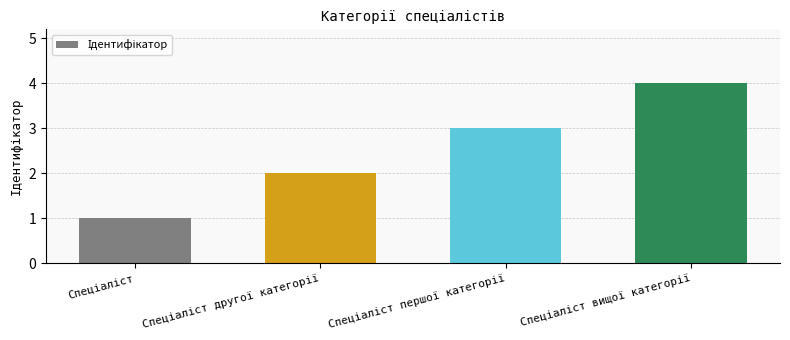

What is the maximum value shown in the chart?

4